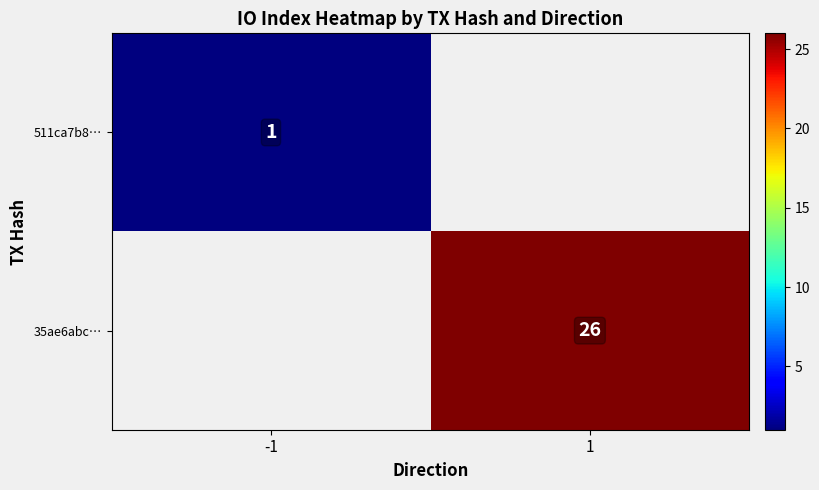

The 511ca7b8… series shows 0 at -1. True or false?

False